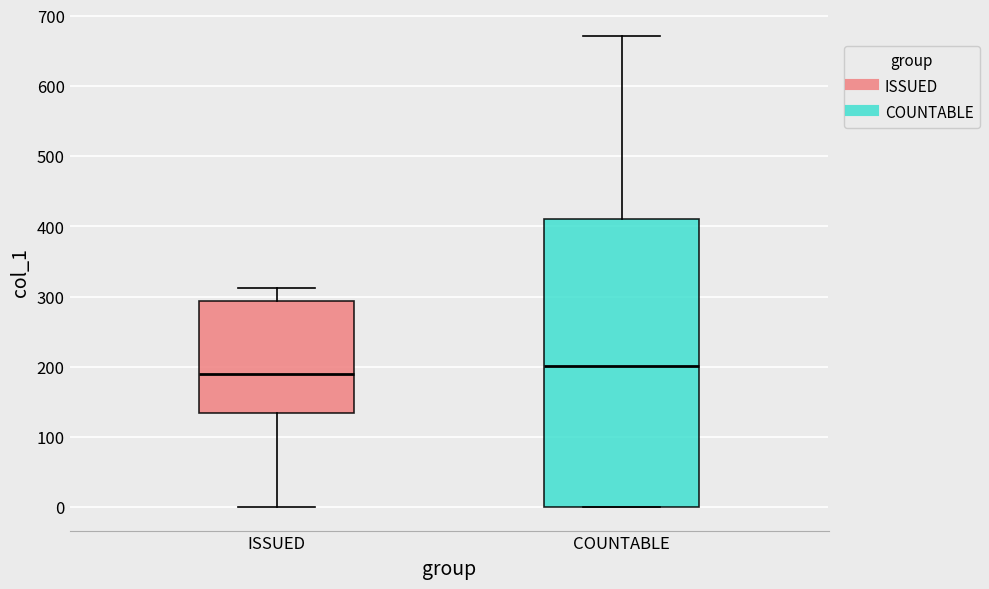

Reading left to right, read every box against the y-axis: the position of its median line, the range the box covers, and the ends of its whiskers. The values are not printed on the chart, so give them approximately, as read against the axis.

ISSUED: median 190, box 130 to 290, whiskers 0 to 310
COUNTABLE: median 200, box 0 to 410, whiskers 0 to 670